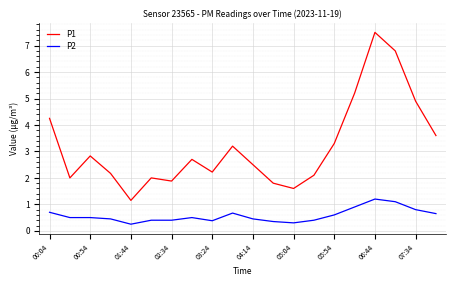

True or false: P2 and P1 cross at least once.

False